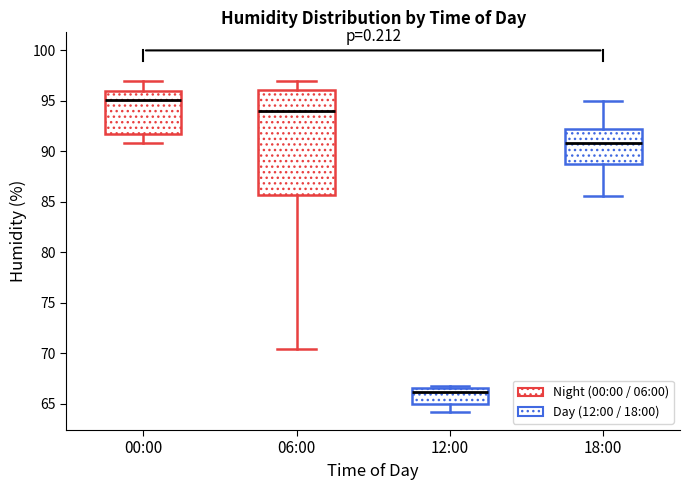

Where is the lower edge of the box for 18:00 on the y-axis? The values are not printed on the chart, so give them approximately, as read against the axis.

89.0